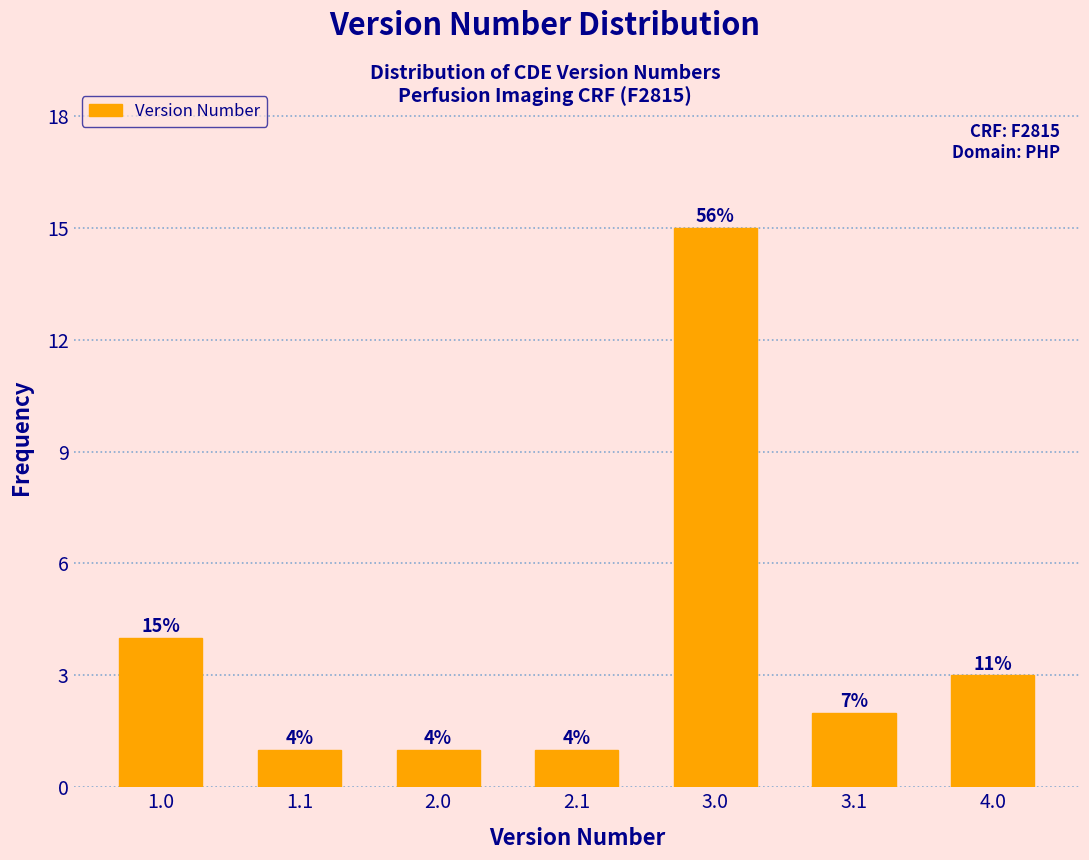

Reading left to right, extract all data points from this chart.

1.0=4	1.1=1	2.0=1	2.1=1	3.0=15	3.1=2	4.0=3